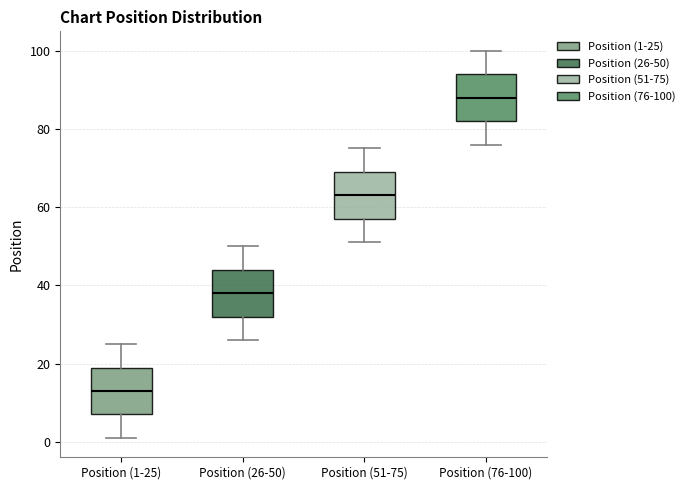

Reading left to right, transcribe this box plot: for each box, give where its median line is, the range the box spans, and where its two whiskers end, as read against the y-axis. The values are not printed on the chart, so give them approximately, as read against the axis.

Position (1-25): median 14, box 8 to 20, whiskers 2 to 26
Position (26-50): median 38, box 32 to 44, whiskers 26 to 50
Position (51-75): median 64, box 58 to 70, whiskers 52 to 76
Position (76-100): median 88, box 82 to 94, whiskers 76 to 100